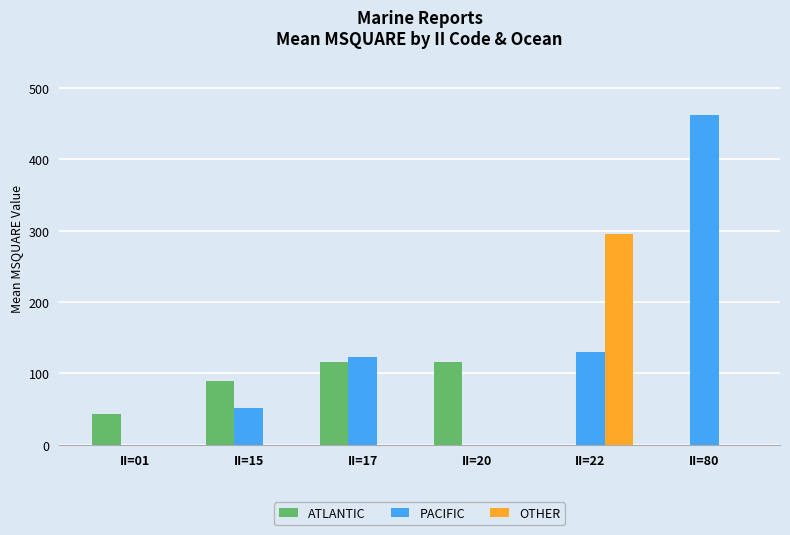

Where does the ATLANTIC series first go above 89?

II=15